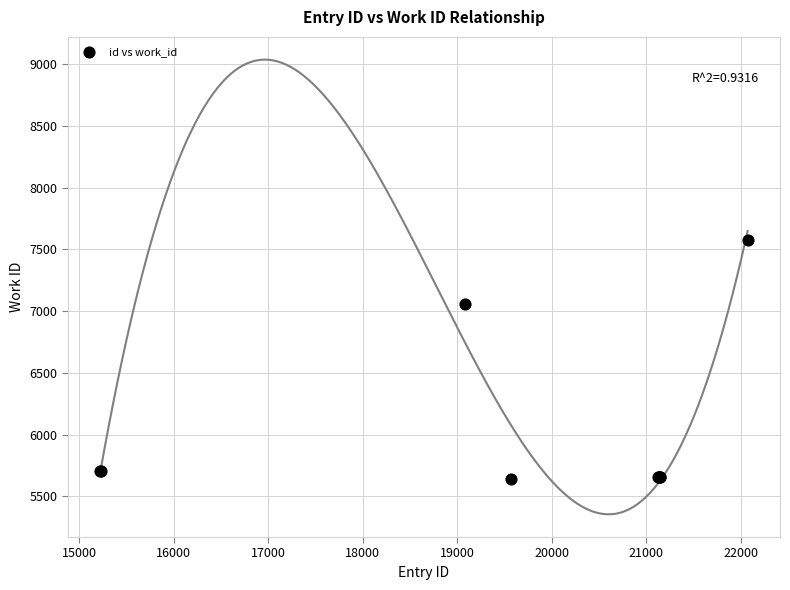

What Y value in the scatter plot is closest to 6608?

7060